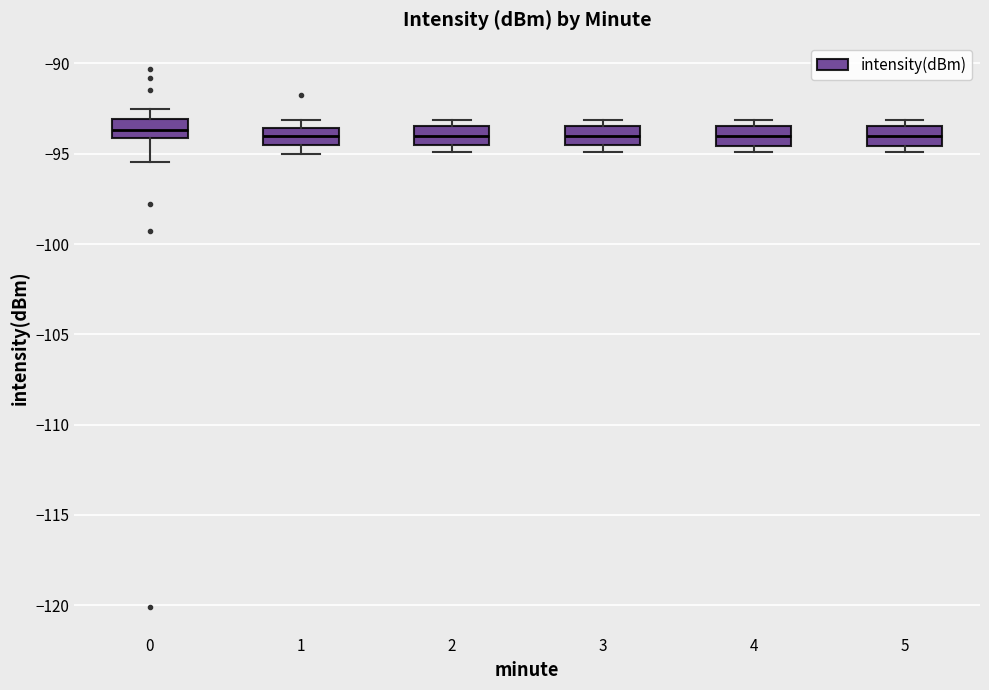

Reading left to right, transcribe this box plot: for each box, give where its median line is, the range the box spans, and where its two whiskers end, as read against the y-axis. The values are not printed on the chart, so give them approximately, as read against the axis.

0: median -93.5, box -94.0 to -93.0, whiskers -95.5 to -92.5
1: median -94.0, box -94.5 to -93.5, whiskers -95.0 to -93.0
2: median -94.0, box -94.5 to -93.5, whiskers -95.0 to -93.0
3: median -94.0, box -94.5 to -93.5, whiskers -95.0 to -93.0
4: median -94.0, box -94.5 to -93.5, whiskers -95.0 to -93.0
5: median -94.0, box -94.5 to -93.5, whiskers -95.0 to -93.0